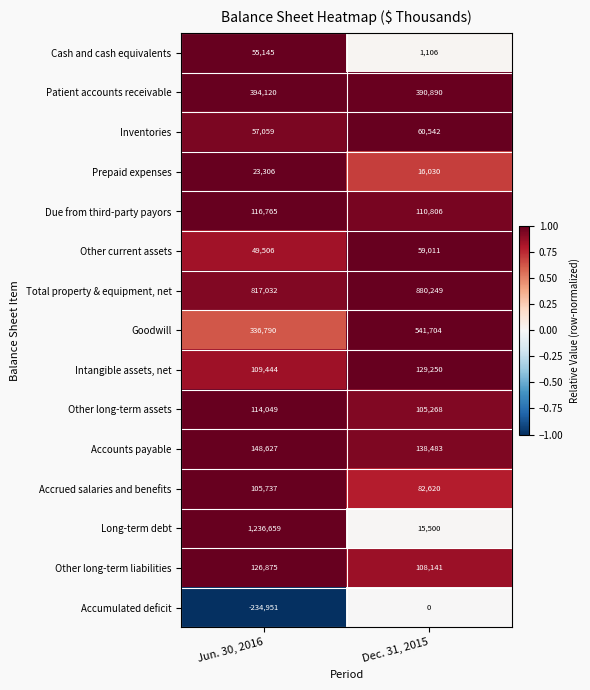

What is the average value of the Cash and cash equivalents series?

28126